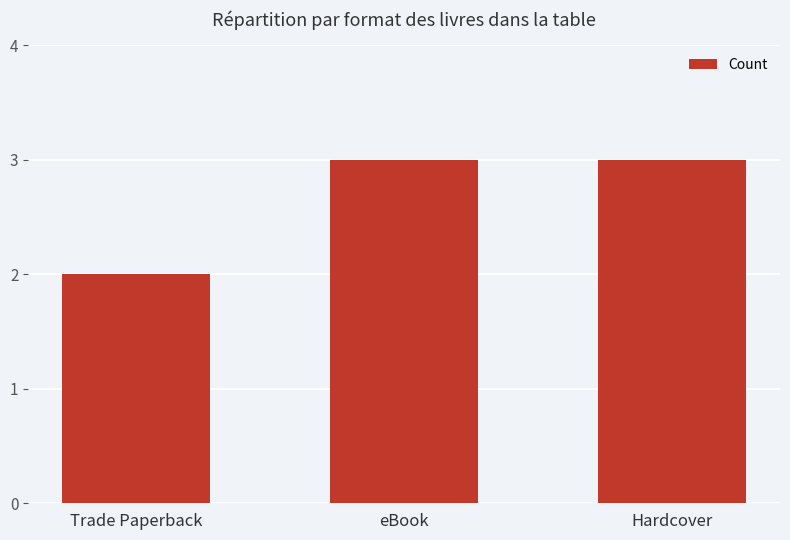

What is the difference between the maximum and minimum values?

1